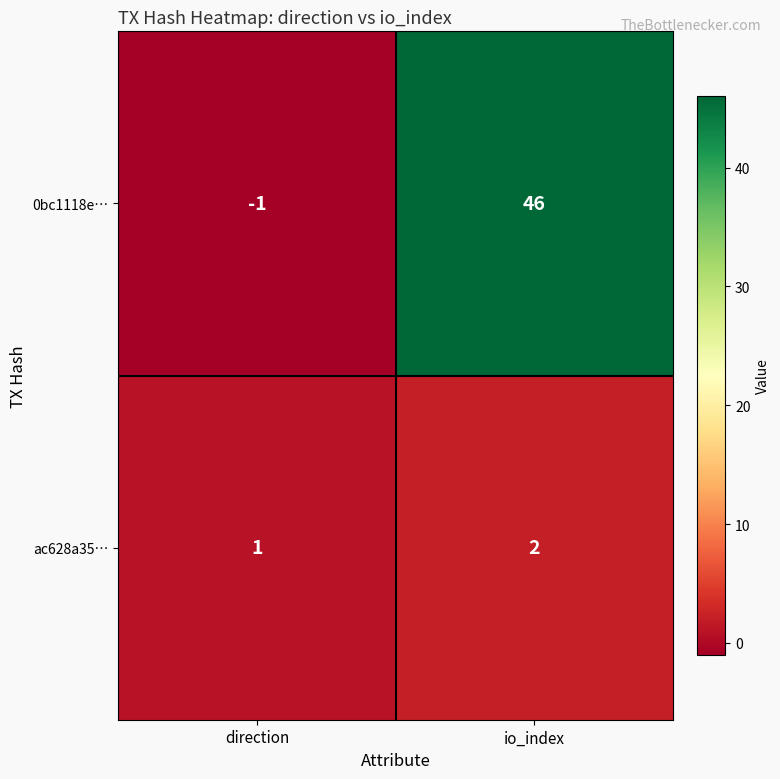

How many categories are shown in the chart?

2